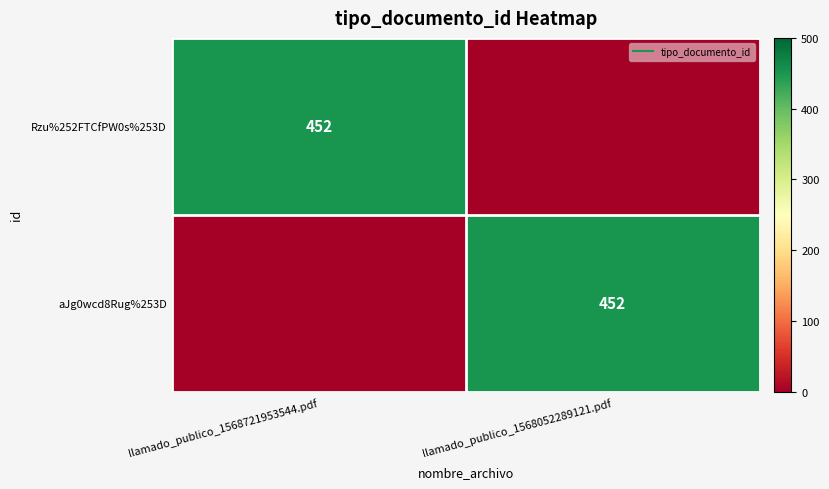

Which series changed the most between llamado_publico_1568721953544.pdf and llamado_publico_1568052289121.pdf?

Rzu%252FTCfPW0s%253D